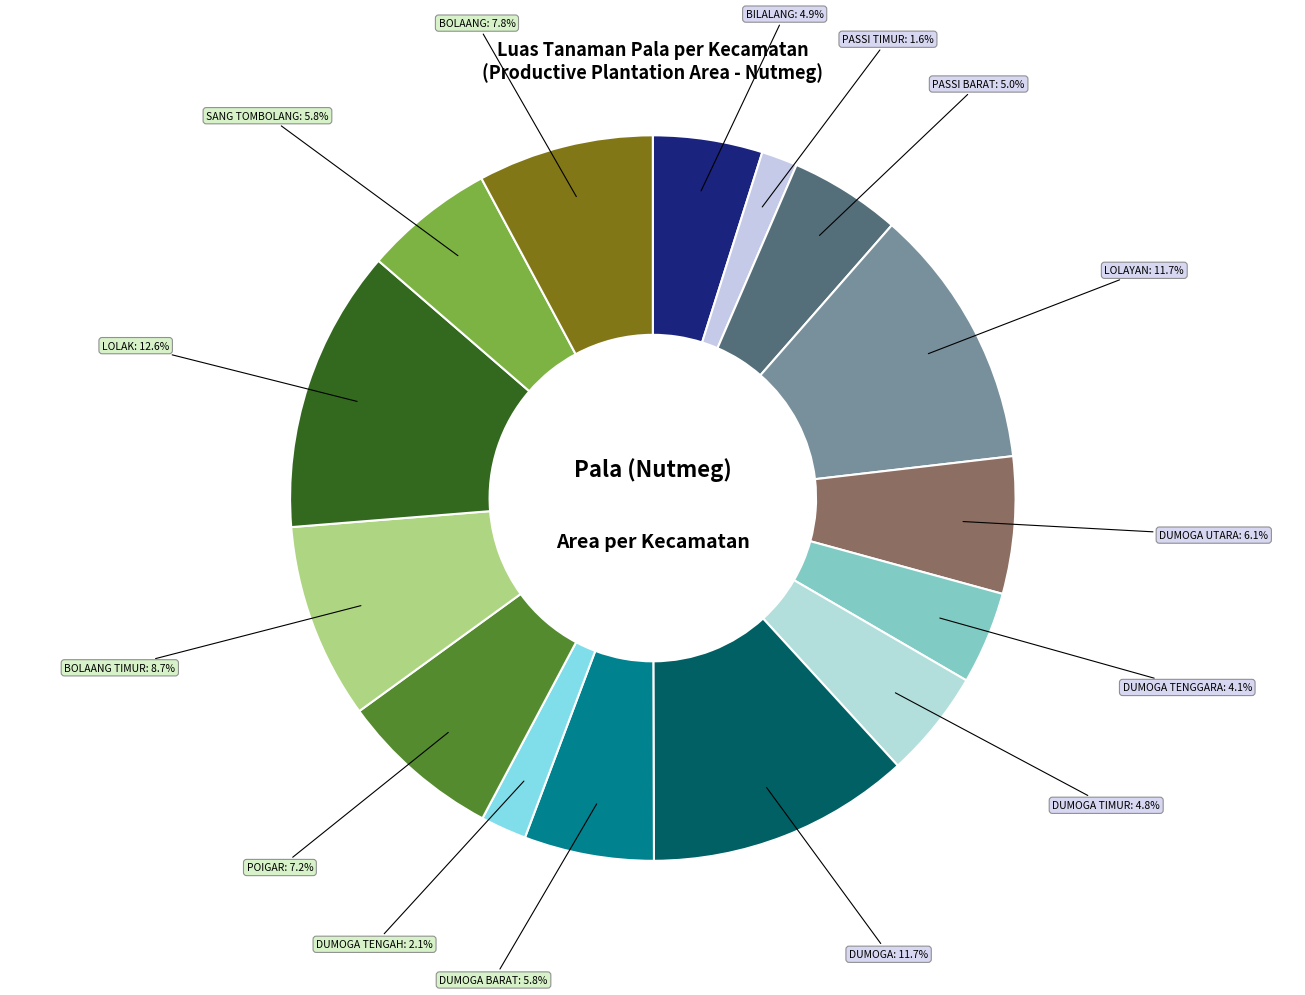

Rank the categories by value from highest to lowest.

LOLAK, DUMOGA, LOLAYAN, BOLAANG TIMUR, BOLAANG, POIGAR, DUMOGA UTARA, SANG TOMBOLANG, DUMOGA BARAT, PASSI BARAT, BILALANG, DUMOGA TIMUR, DUMOGA TENGGARA, DUMOGA TENGAH, PASSI TIMUR